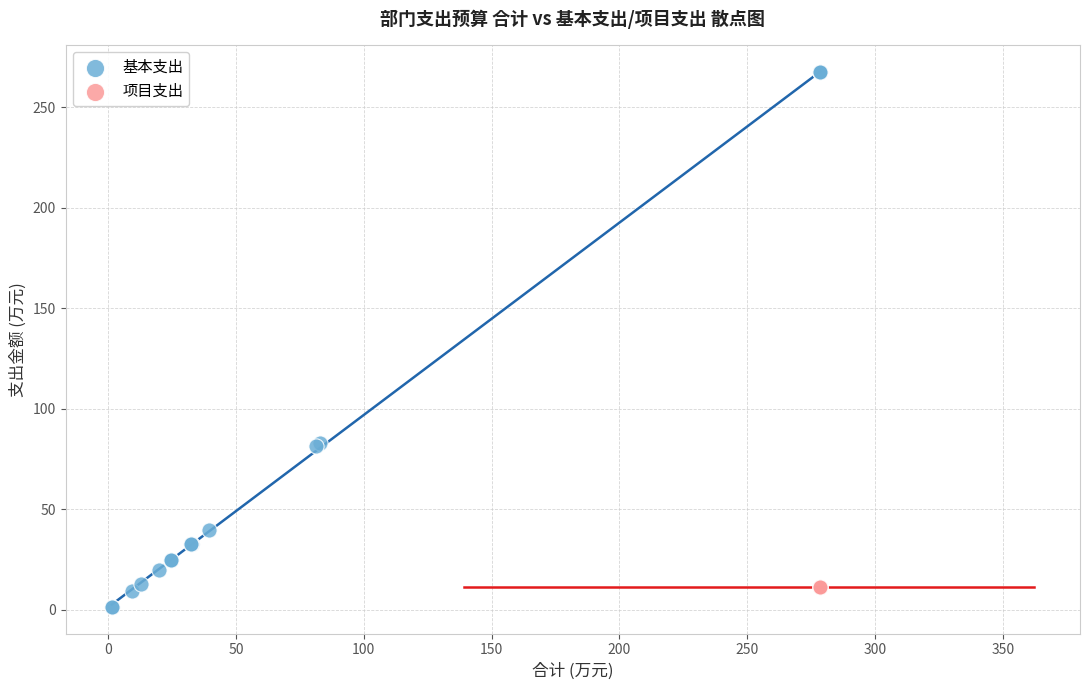

Which series contains the highest Y value?

基本支出